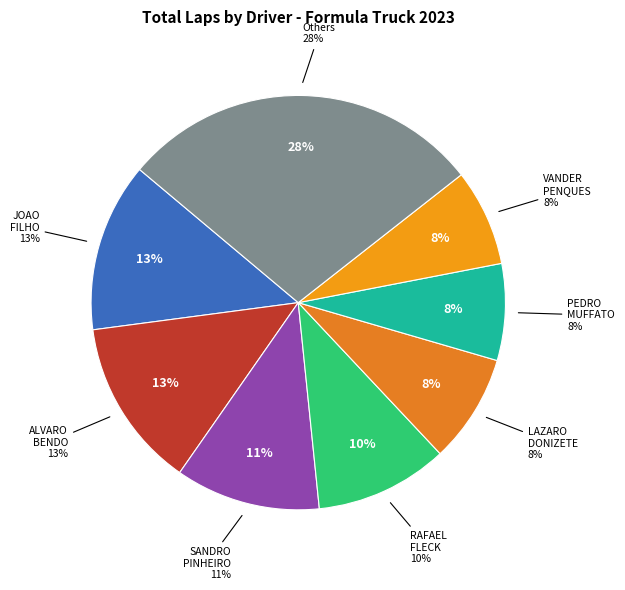

Between JORGINHO FEIO and ALEX VIEIRA, which is larger?

JORGINHO FEIO